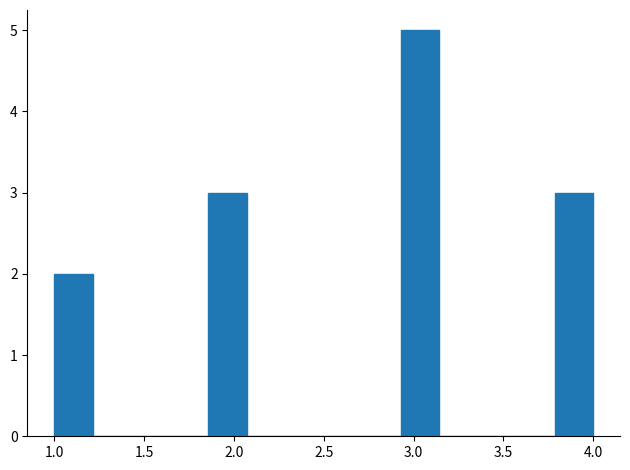

Over which range of the x-axis is the bar tallest?

2.95 to 3.15